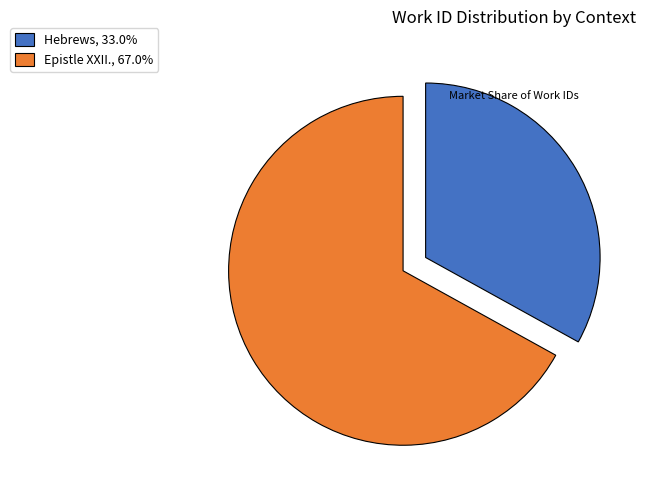

Is it true that Epistle XXII. is 62% of the pie?

False